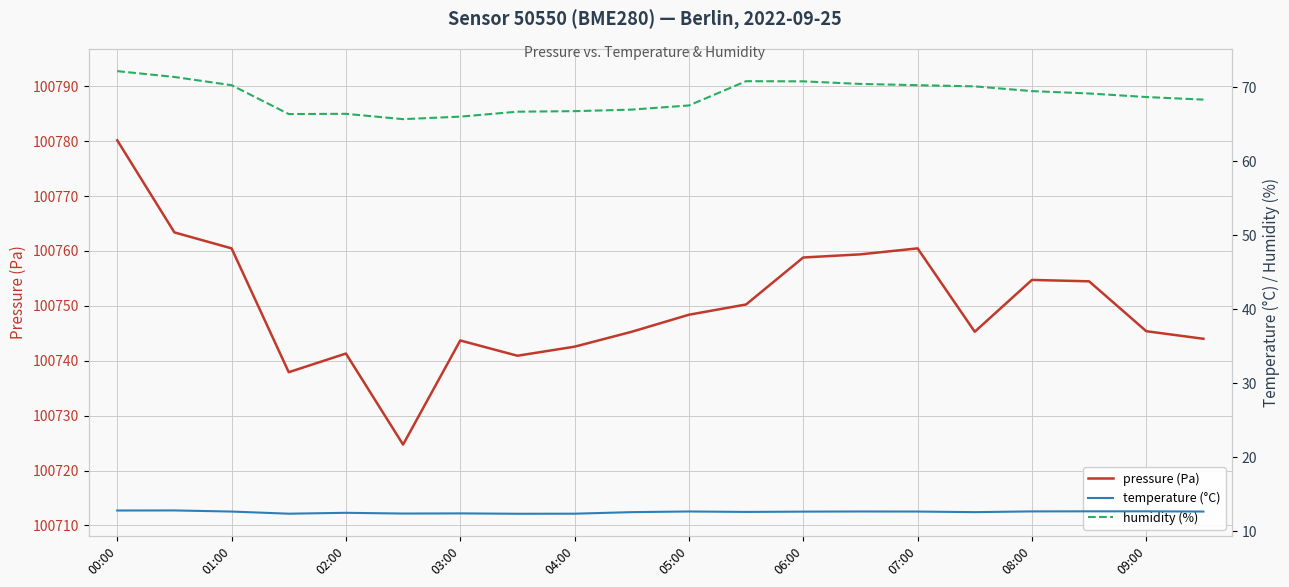

In pressure (Pa), how many points are lower than both neighbors (excluding endpoints)?

4